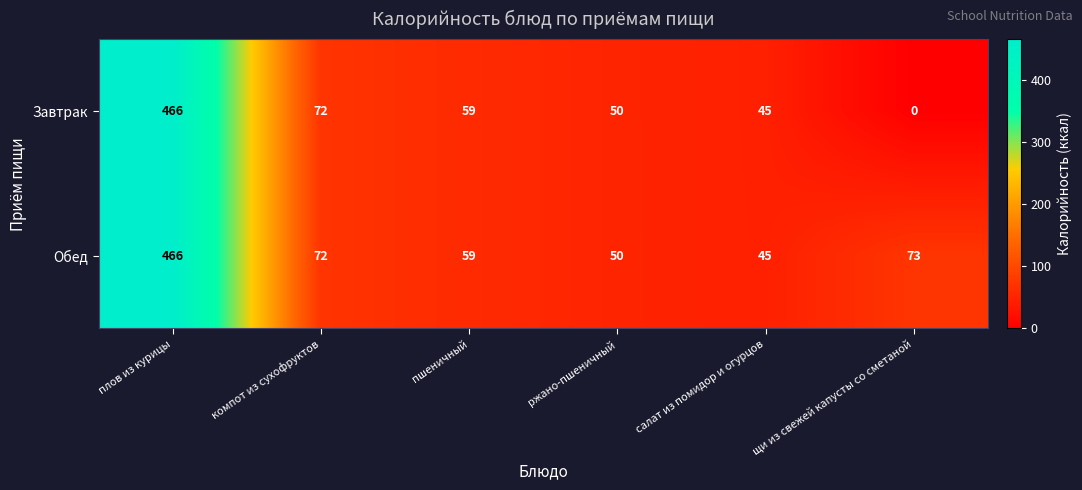

What is the maximum value shown in the chart?

466